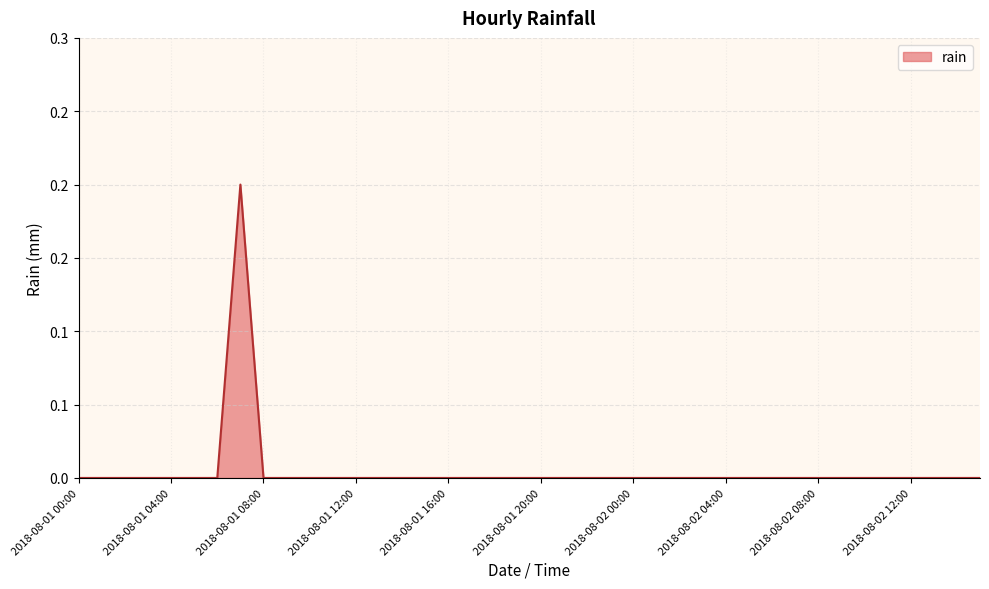

What is the label of the 18th point from the right?

2018-08-01 22:00